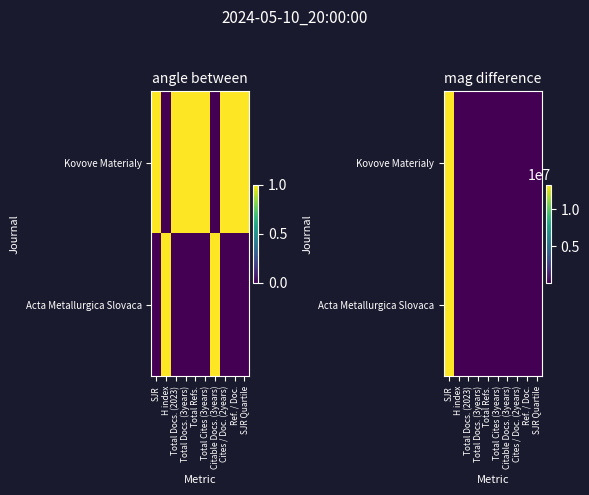

What is the average value of the Acta Metallurgica Slovaca series?

1338302